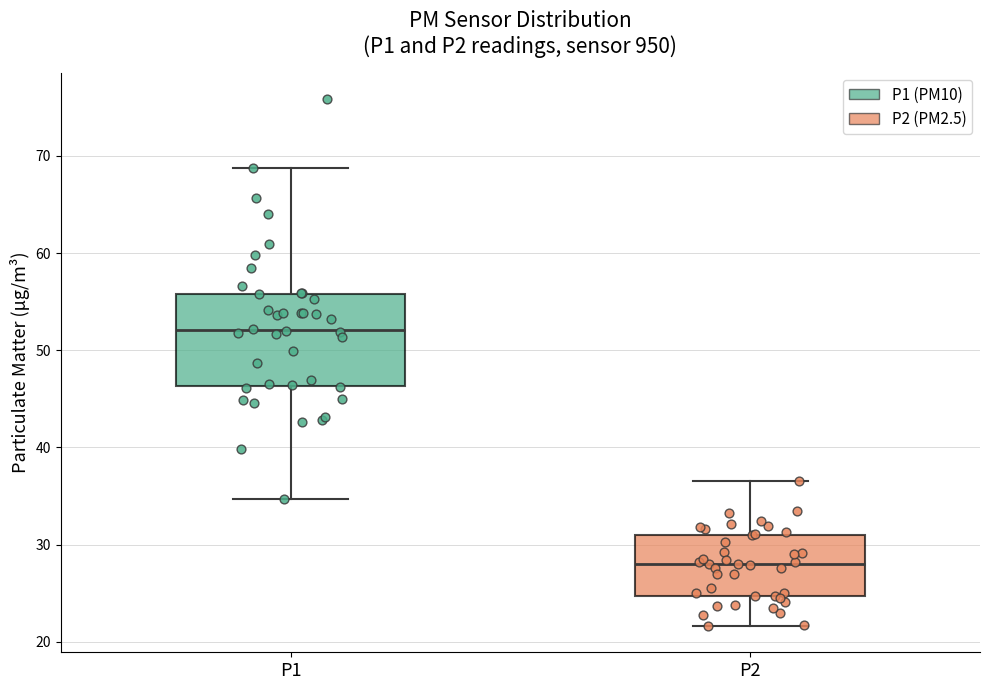

Comparing the boxes themselves (not the whiskers), which one is the tallest?

P1